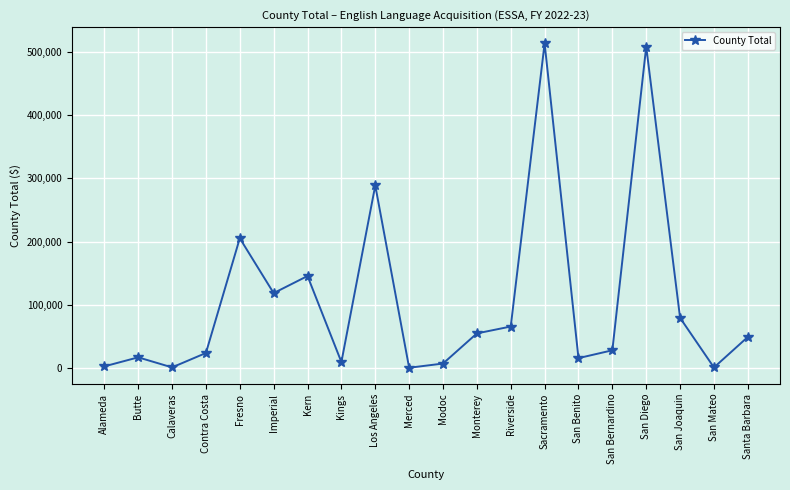

What value does the data have at Los Angeles, to the nearest 50?

288550